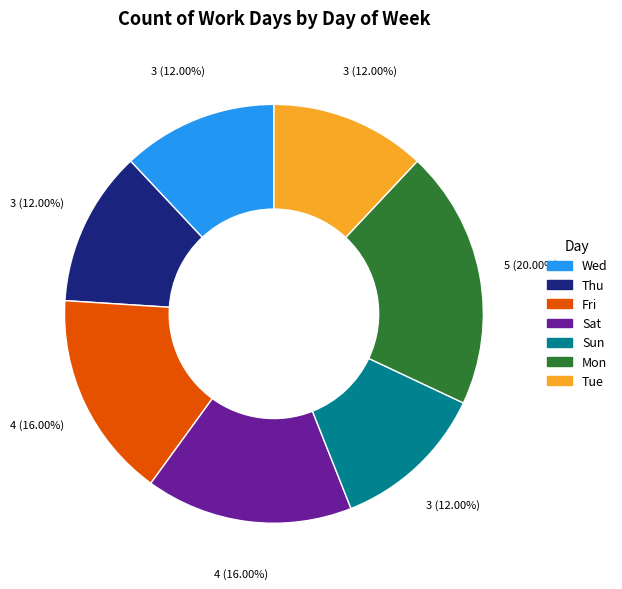

To the nearest percent, what portion does Thu represent?

12%